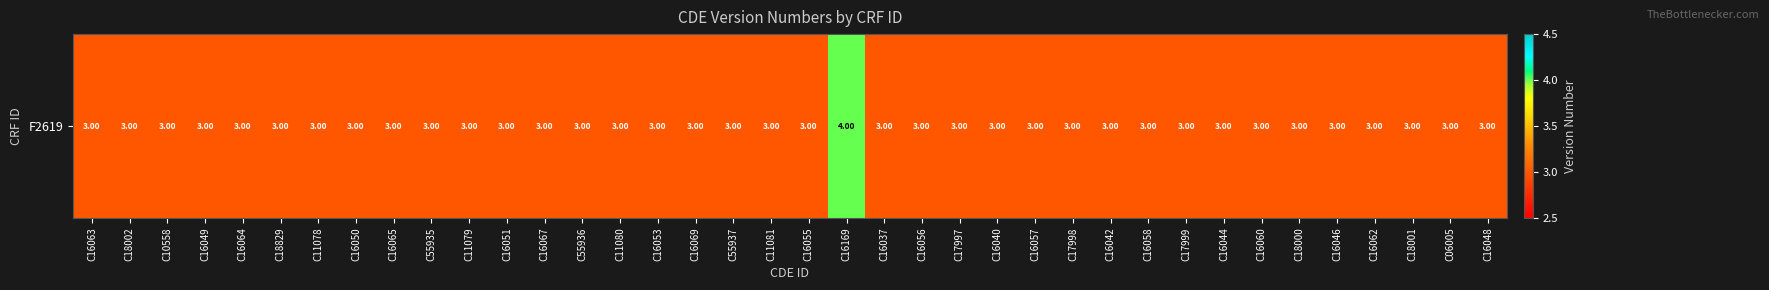

List the labels in order of value, smallest first.

C16063, C18002, C10558, C16049, C16064, C18829, C11078, C16050, C16065, C55935, C11079, C16051, C16067, C55936, C11080, C16053, C16069, C55937, C11081, C16055, C16037, C16056, C17997, C16040, C16057, C17998, C16042, C16058, C17999, C16044, C16060, C18000, C16046, C16062, C18001, C06005, C16048, C16169